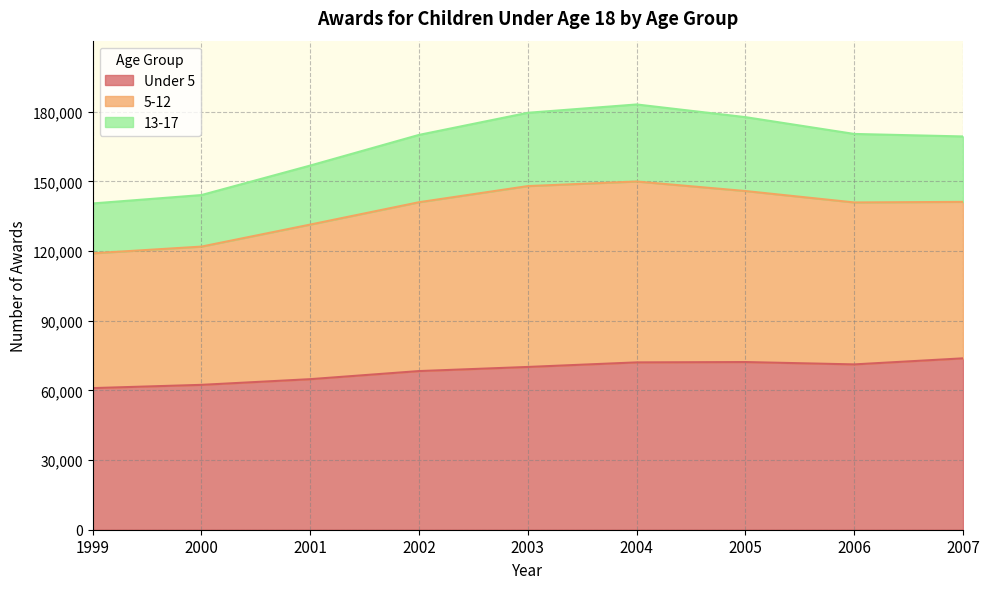

What is the maximum value for Under 5?

73814